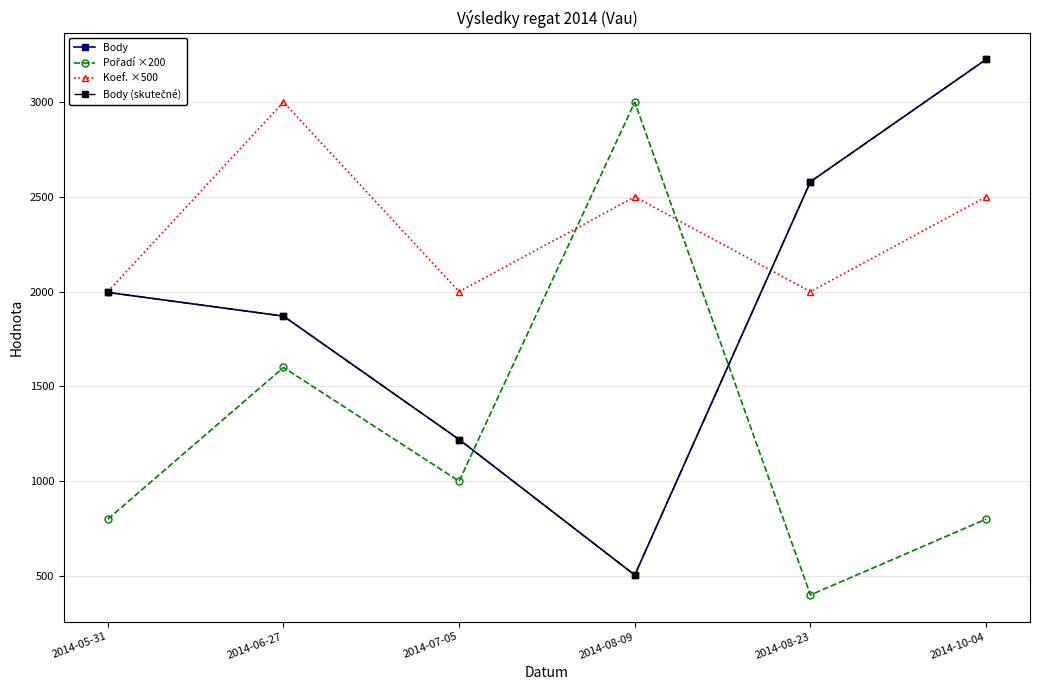

Does the chart have visible grid lines?

Yes